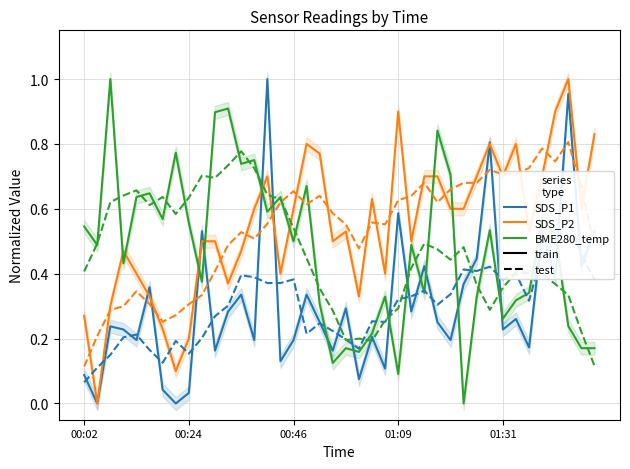

True or false: SDS_P1 (solid) has more than 0 interior local peaks.

True